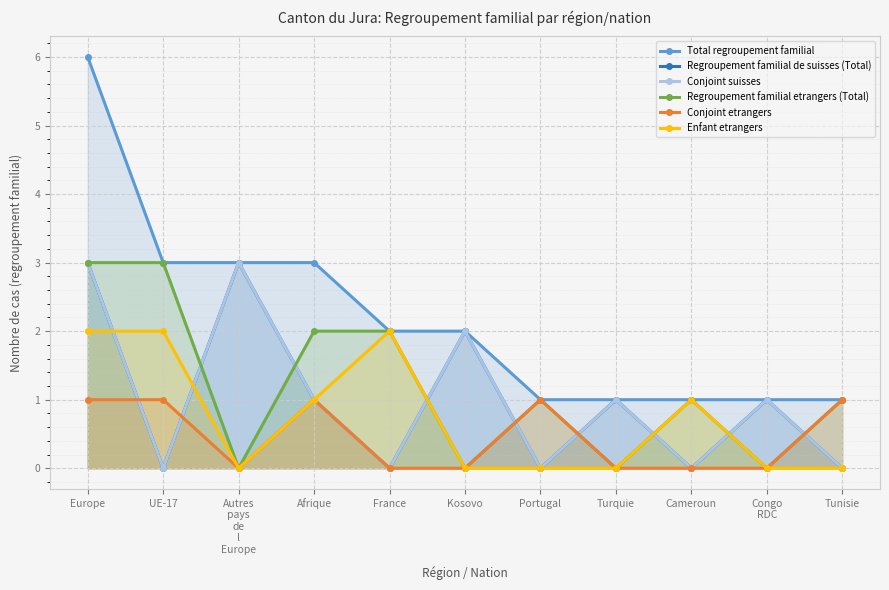

True or false: Conjoint etrangers and Regroupement familial etrangers (Total) intersect in this chart.

False